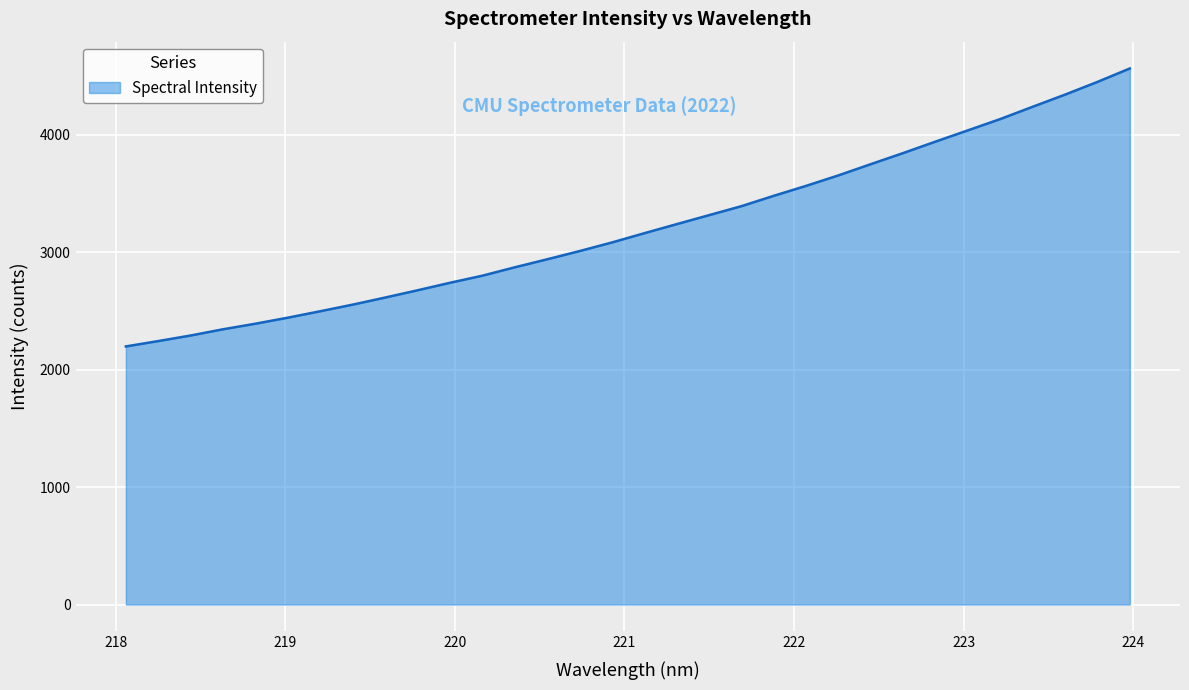

What is the minimum value shown in the chart?

2196.6